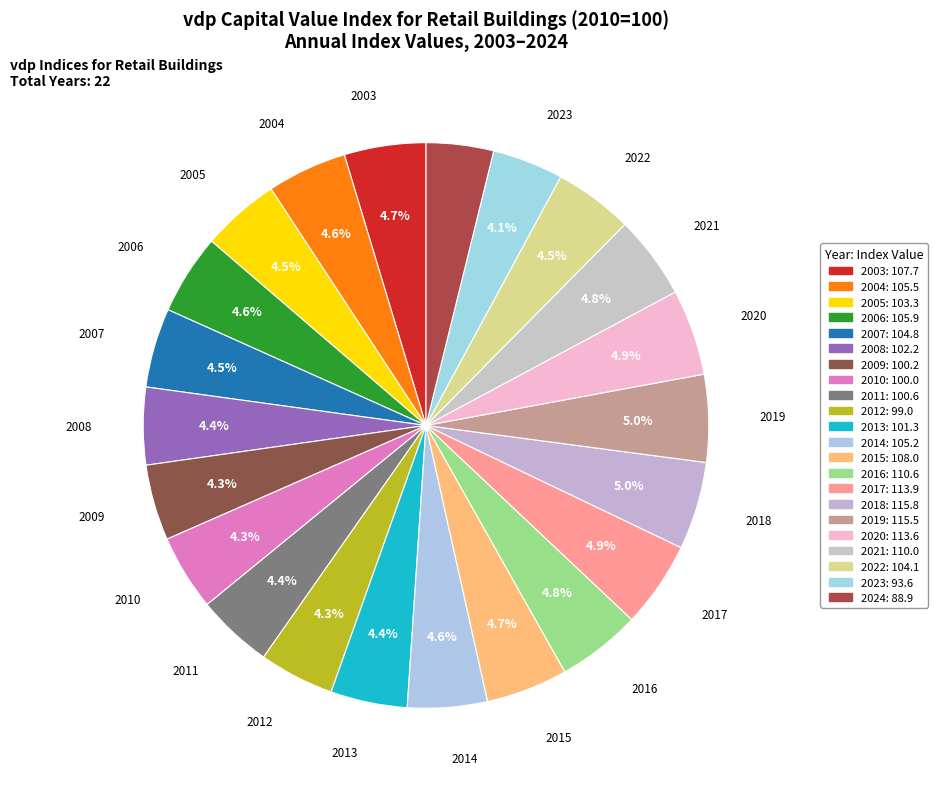

Which slice is the largest?

2018